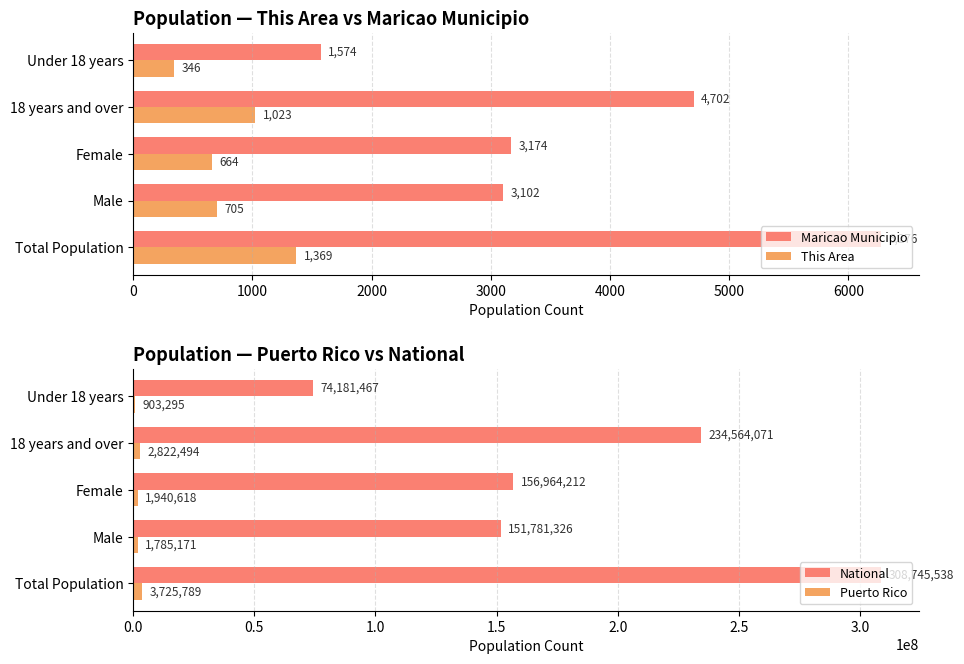

What value does the Maricao Municipio series have at Total Population, to the nearest 50?

6300